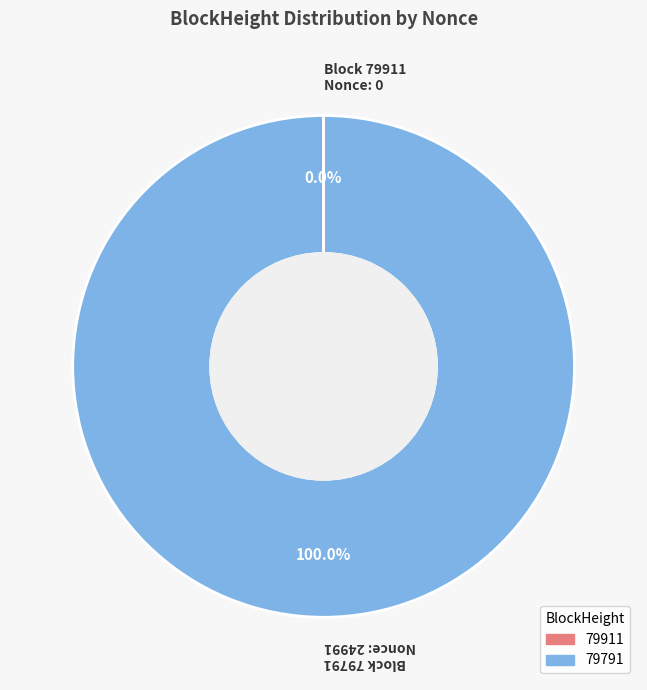

What is the majority slice?

79791